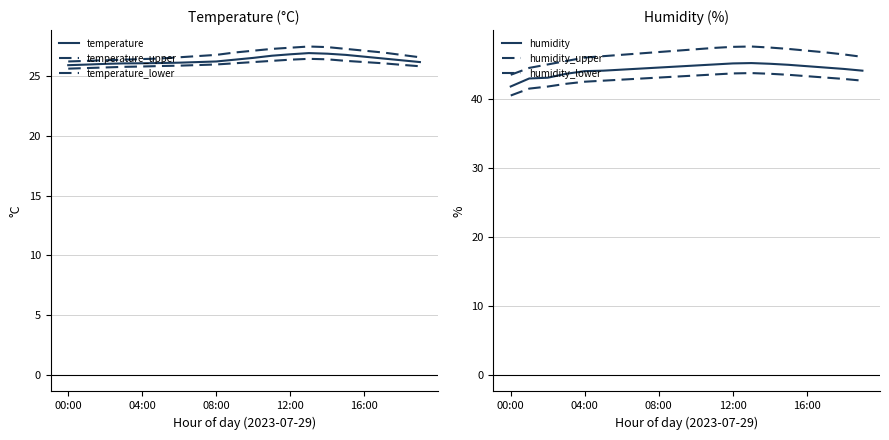

True or false: humidity_upper has more than 0 interior local peaks.

True